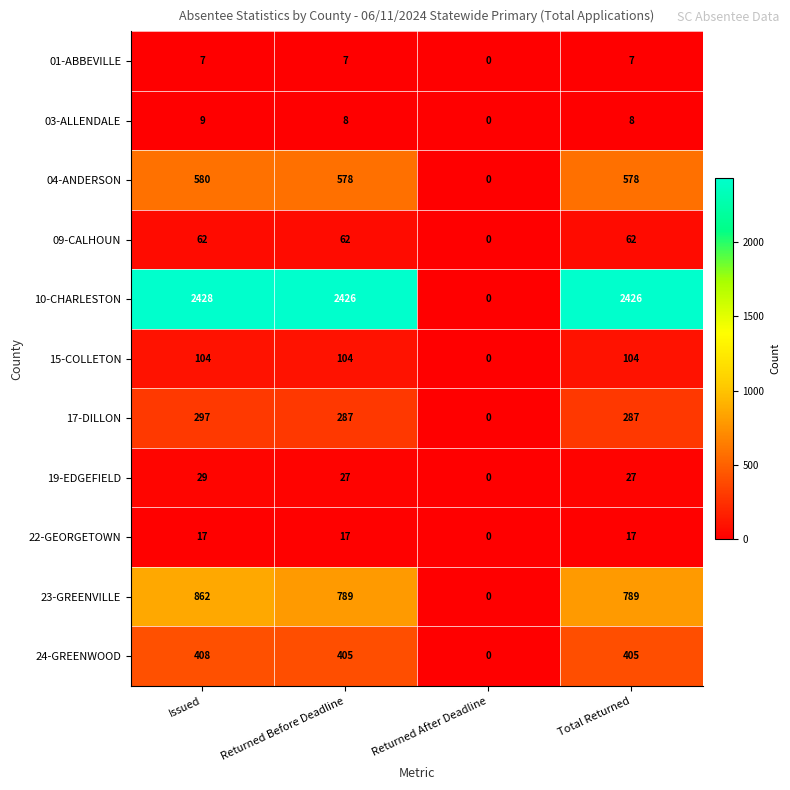

At how many categories does at least one series exceed 1577?

3